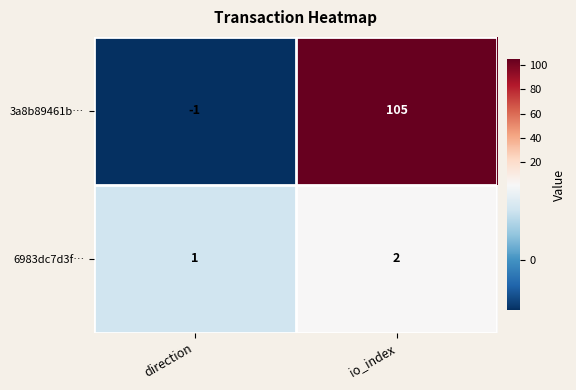

Rank the series by their maximum value, from highest to lowest.

3a8b89461b…, 6983dc7d3f…